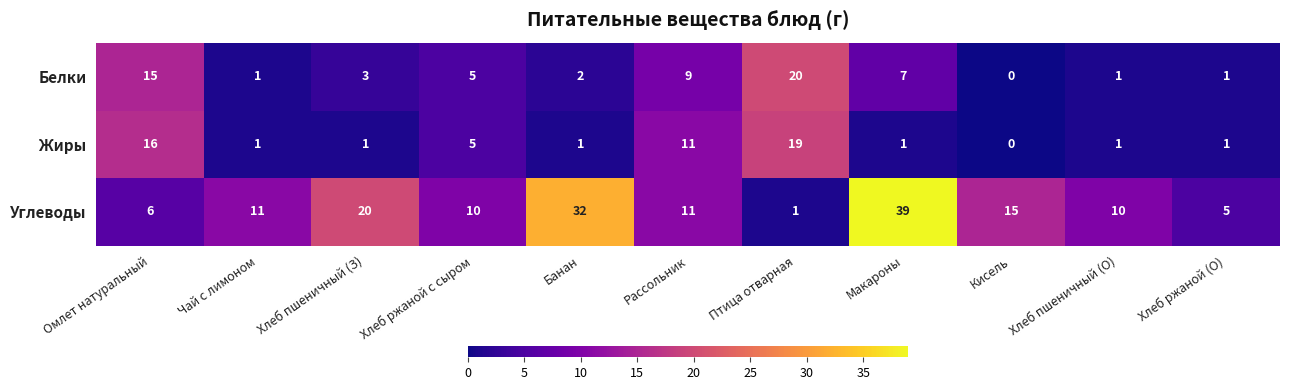

What is the maximum value shown in the chart?

39